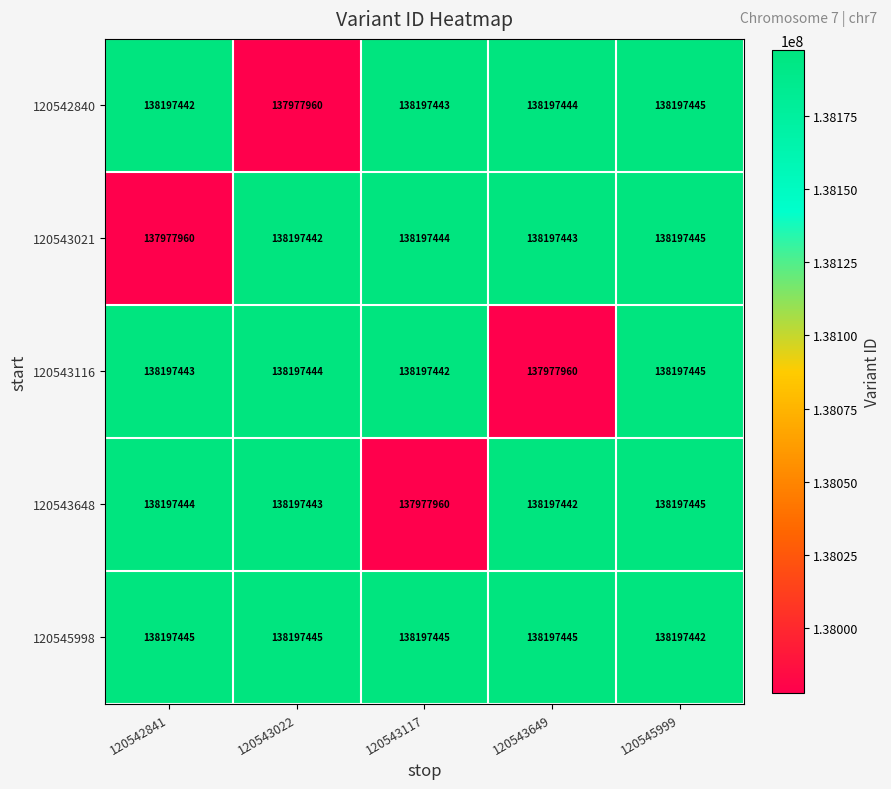

What is the spread (max minus min) of values at 120543117?

219485